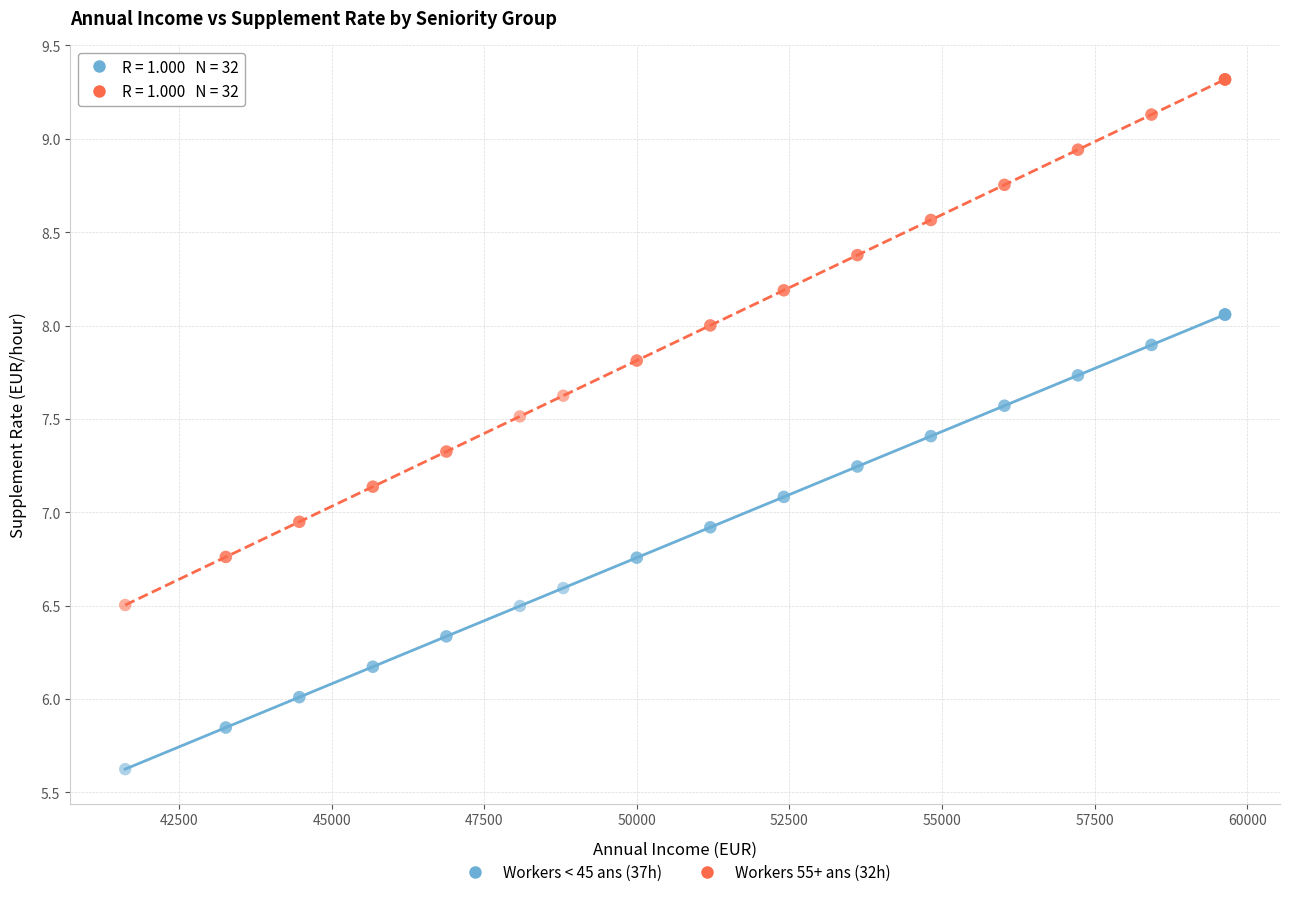

What are all the series names shown in the legend?

Workers < 45 ans (37h), Workers 55+ ans (32h)